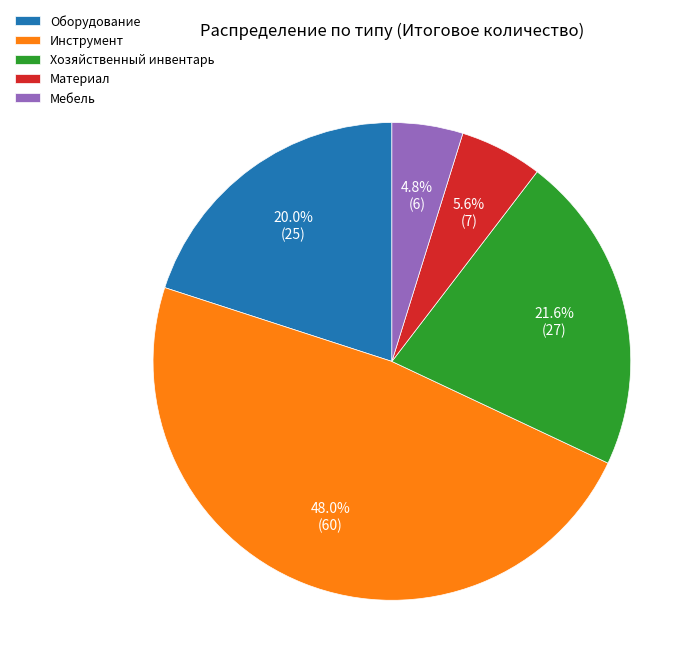

Is there any slice that represents more than half of the pie?

No